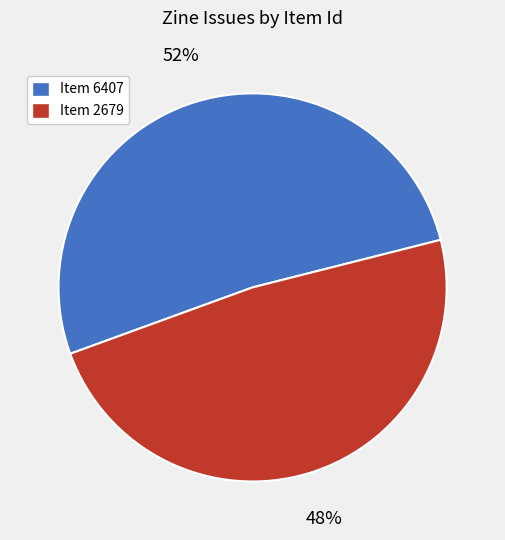

To the nearest percent, what is the average slice percentage?

50%